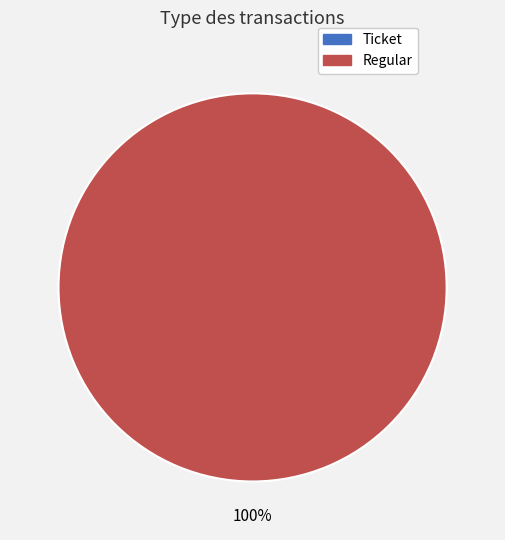

To the nearest percent, what portion does Regular represent?

100%